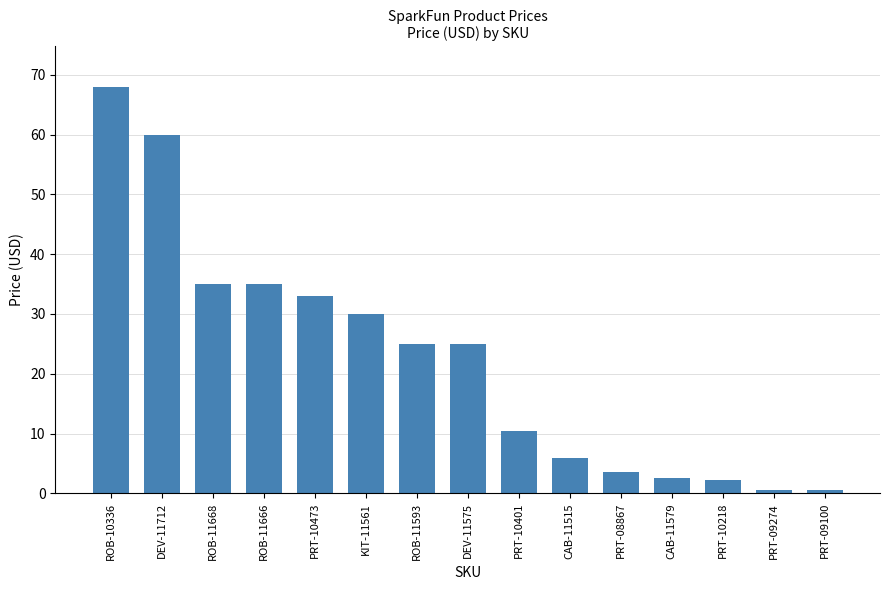

What is the difference between the maximum and second lowest values?

67.4